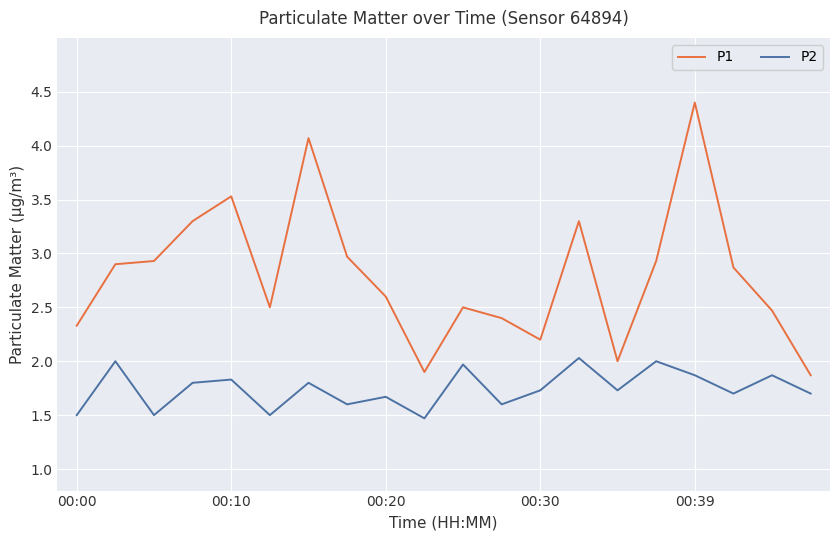

True or false: P1 and P2 cross at least once.

False